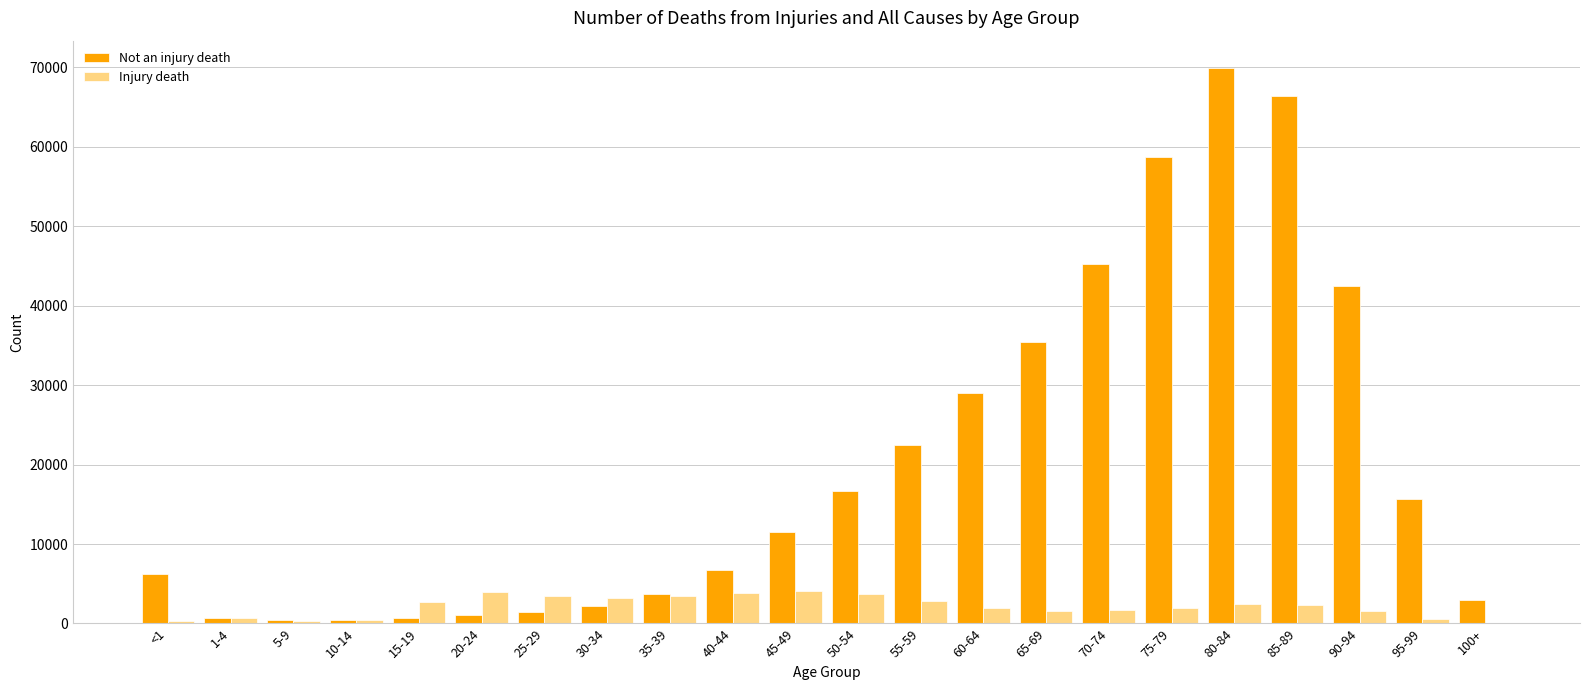

What is the total value across all series at 40-44?

10615